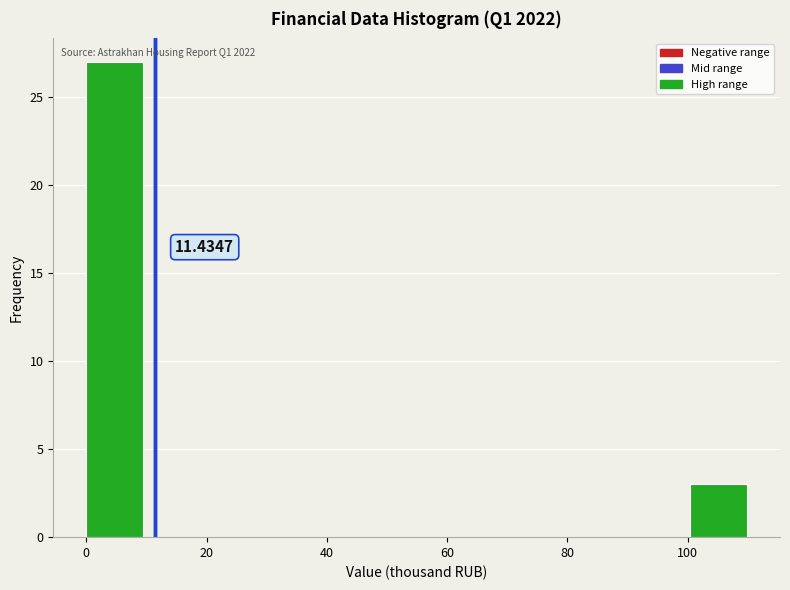

Over which range of the x-axis is the bar tallest?

0 to 12